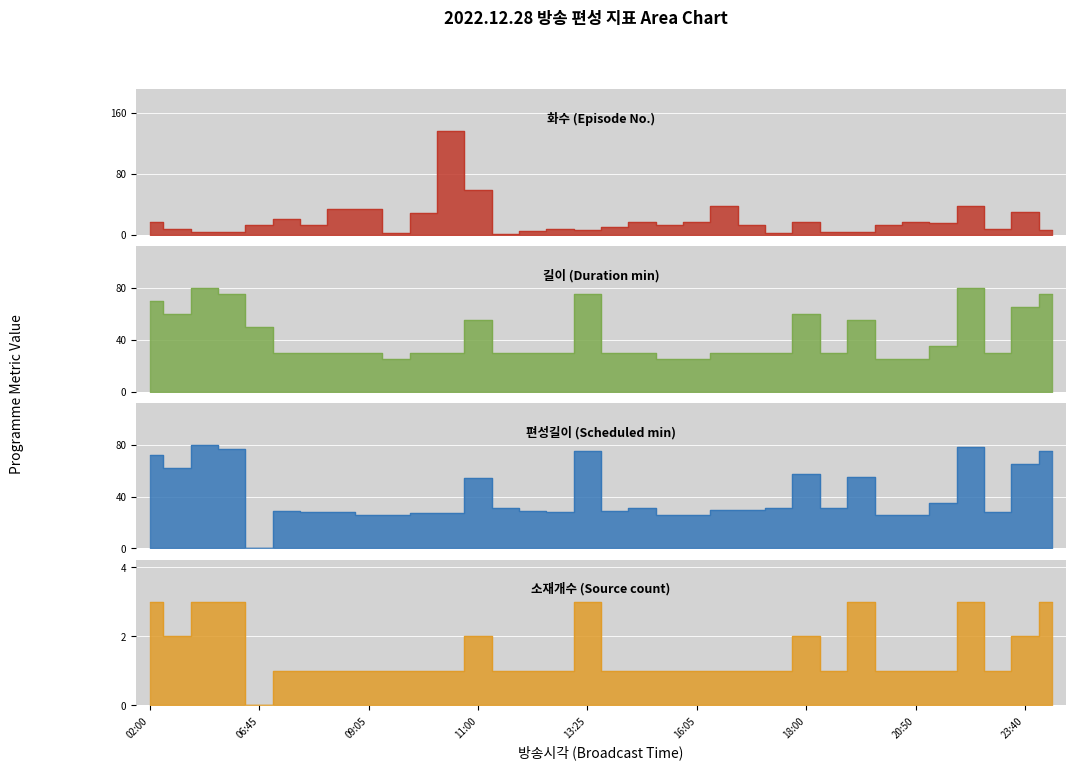

At which category is the sum across all series the highest?

21:50